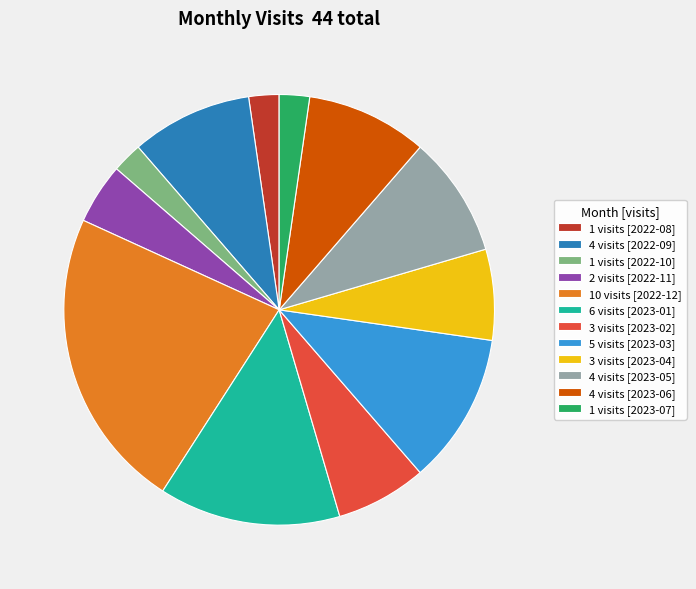

Is there a majority slice in this chart?

No